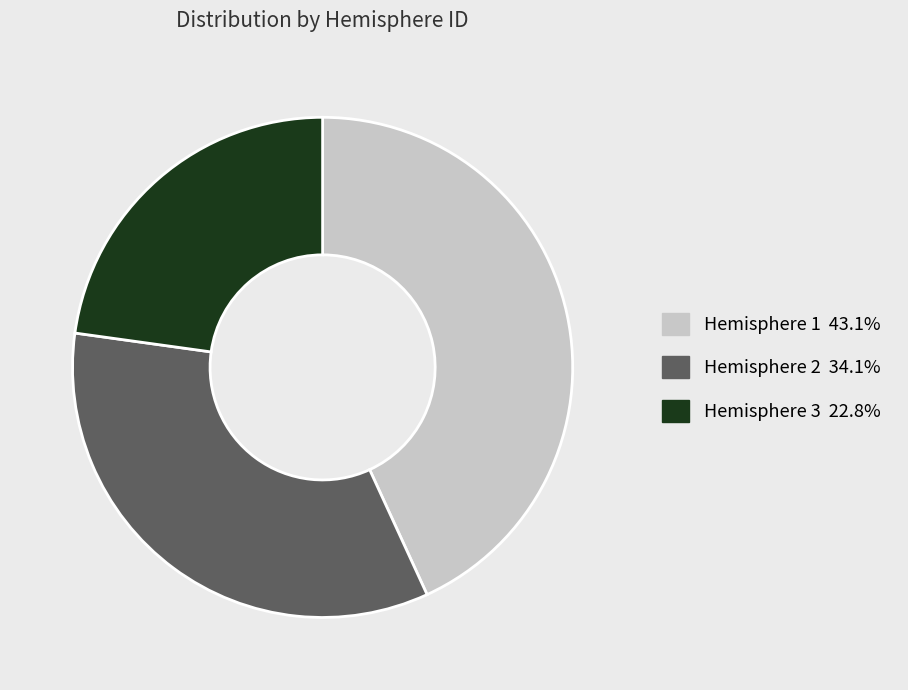

Do Hemisphere 3 and Hemisphere 1 together represent more than half of the pie?

Yes